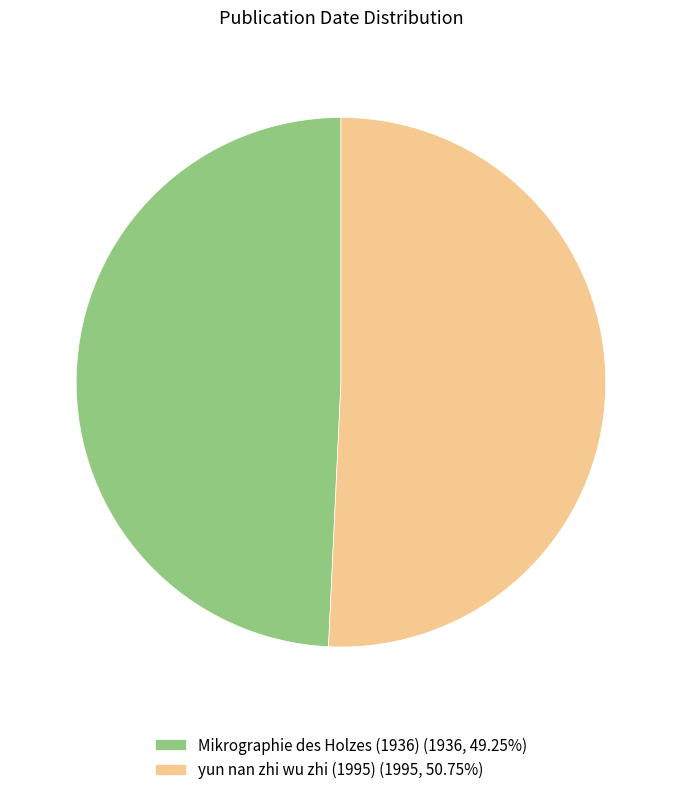

Does Mikrographie des Holzes (1936) (1936, 49.25%) represent more than half of the total?

No